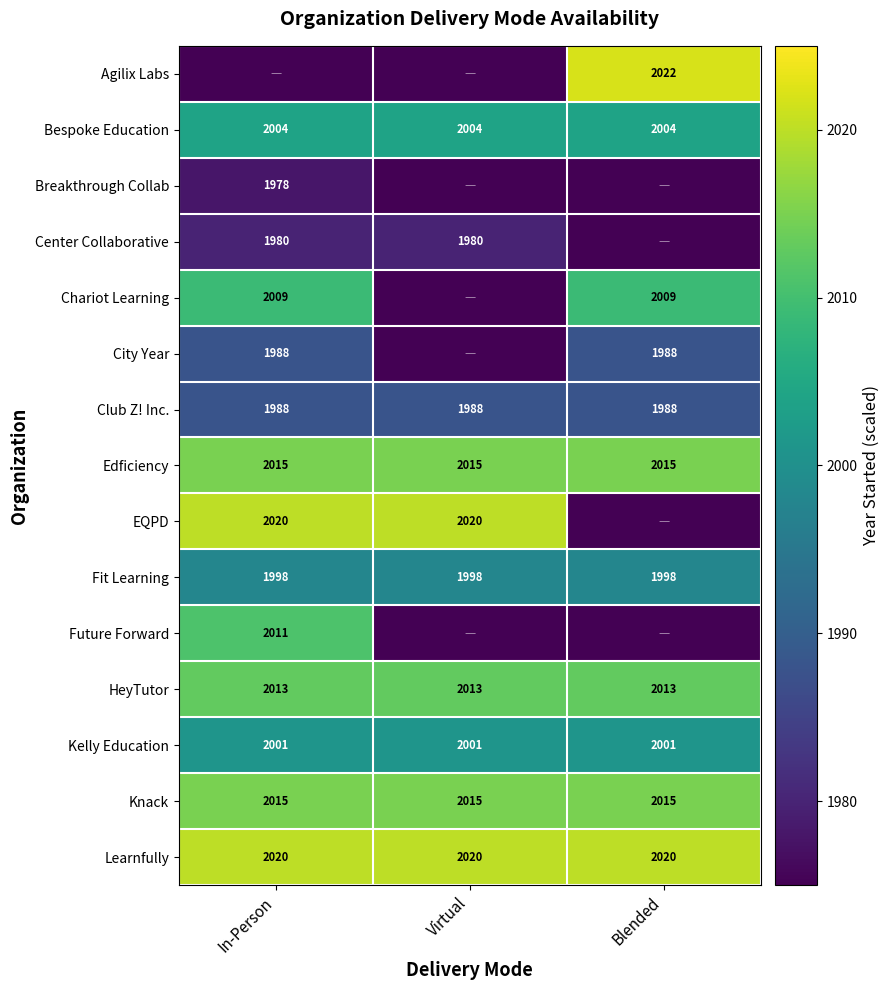

Is it true that Kelly Education equals 2001 at In-Person?

True